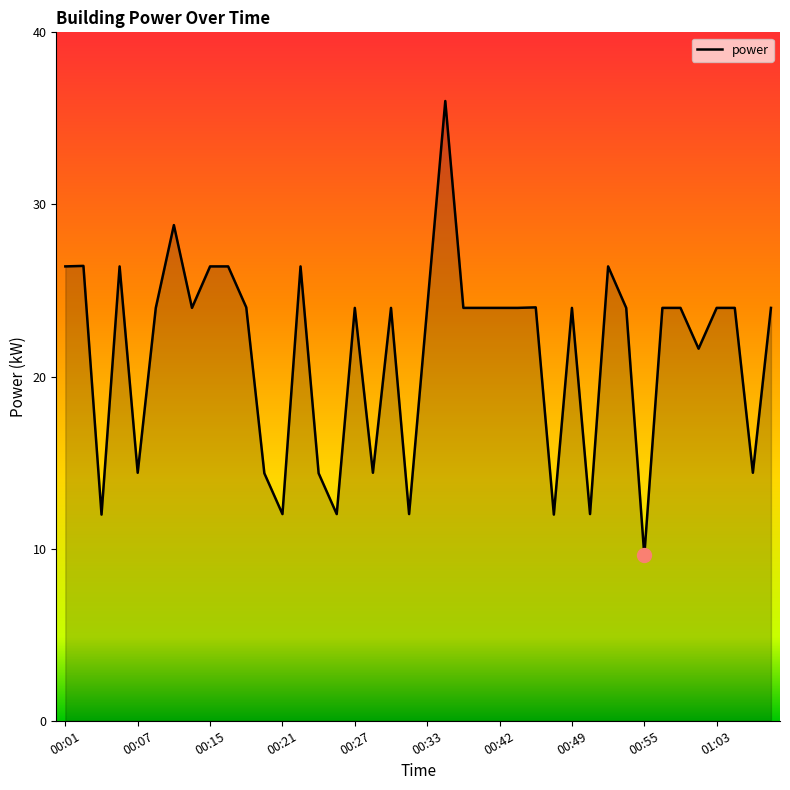

What is the greatest value displayed?

36.0